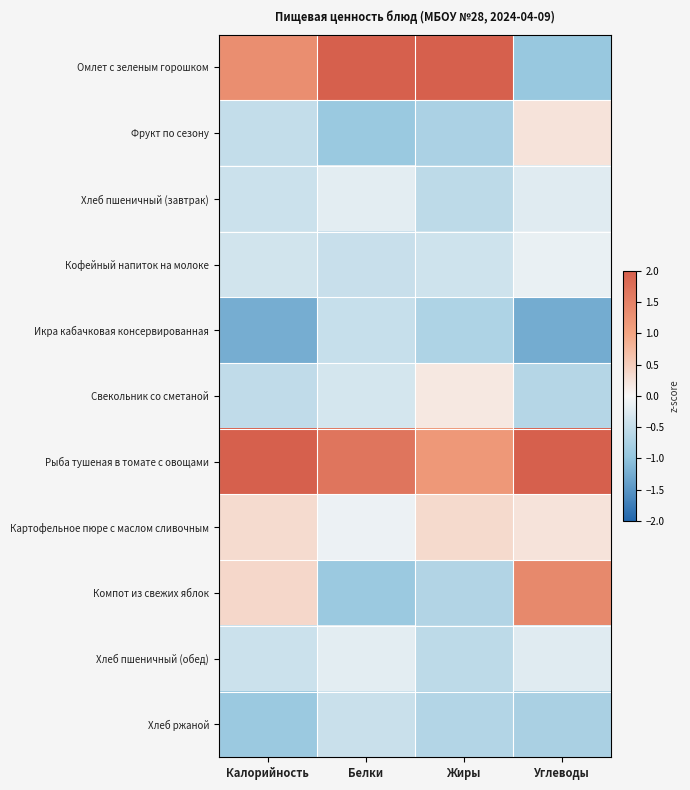

At how many categories does at least one series exceed 1?

4